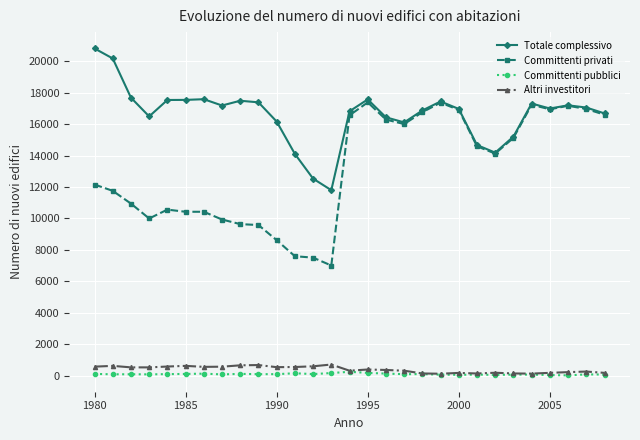

How many lines are shown in the chart?

4